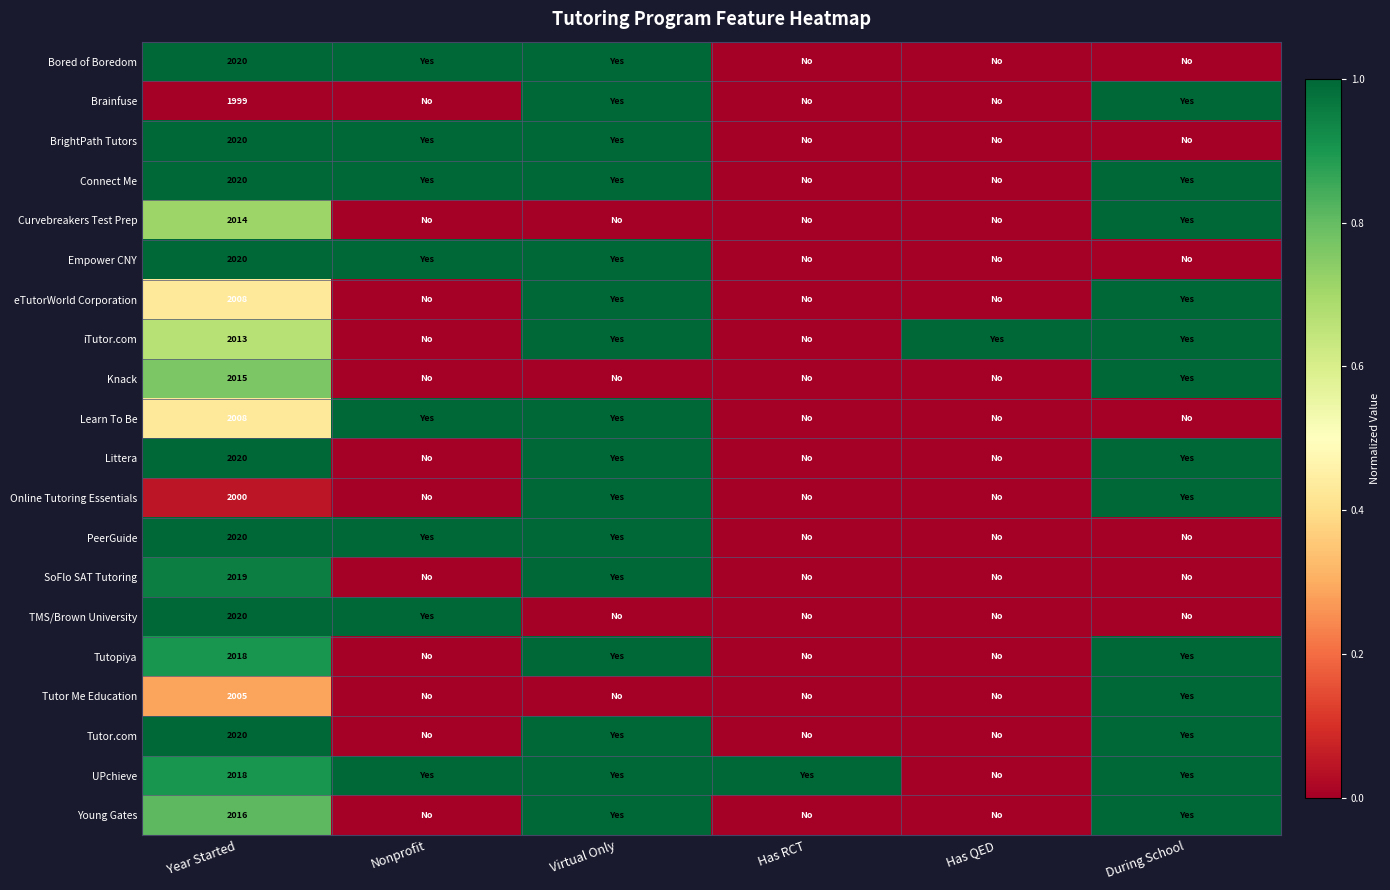

What is the difference between the highest and lowest values at Year Started?

21